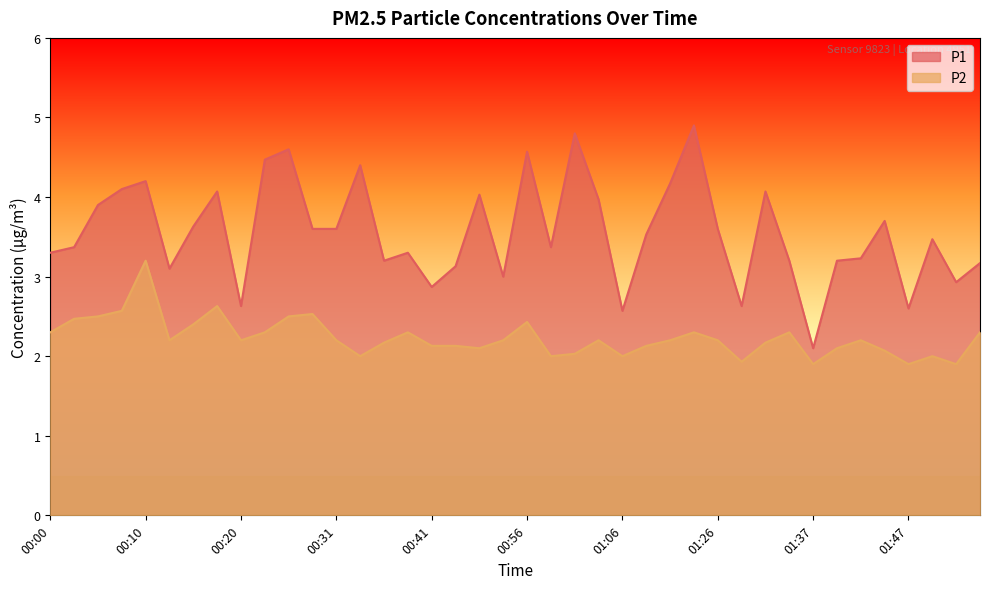

What is the spread (max minus min) of values at 01:06?

0.6